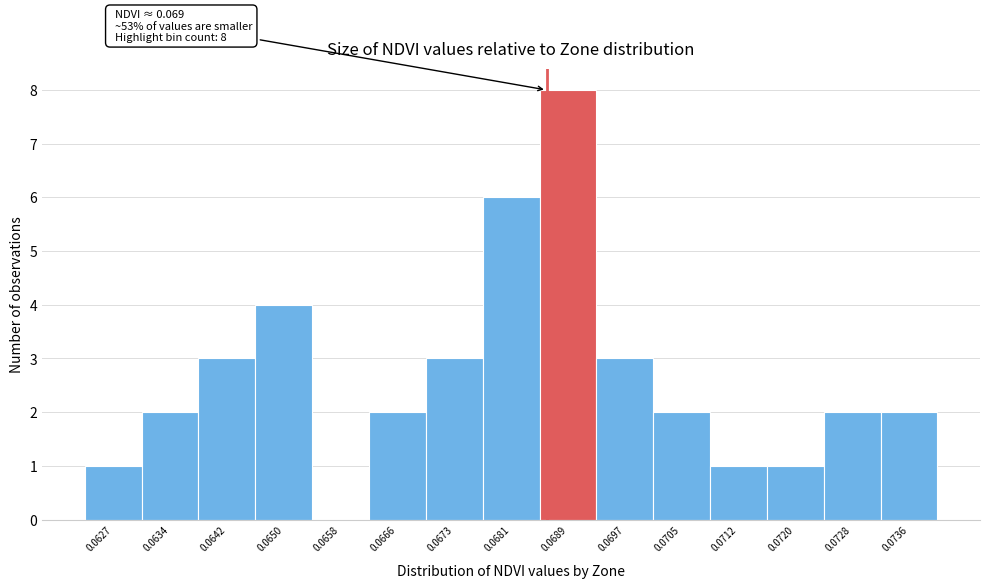

Reading right to left, list all the values displayed in this chart.

0.0736=2	0.0728=2	0.0720=1	0.0712=1	0.0705=2	0.0697=3	0.0689=8	0.0681=6	0.0673=3	0.0666=2	0.0658=0	0.0650=4	0.0642=3	0.0634=2	0.0627=1